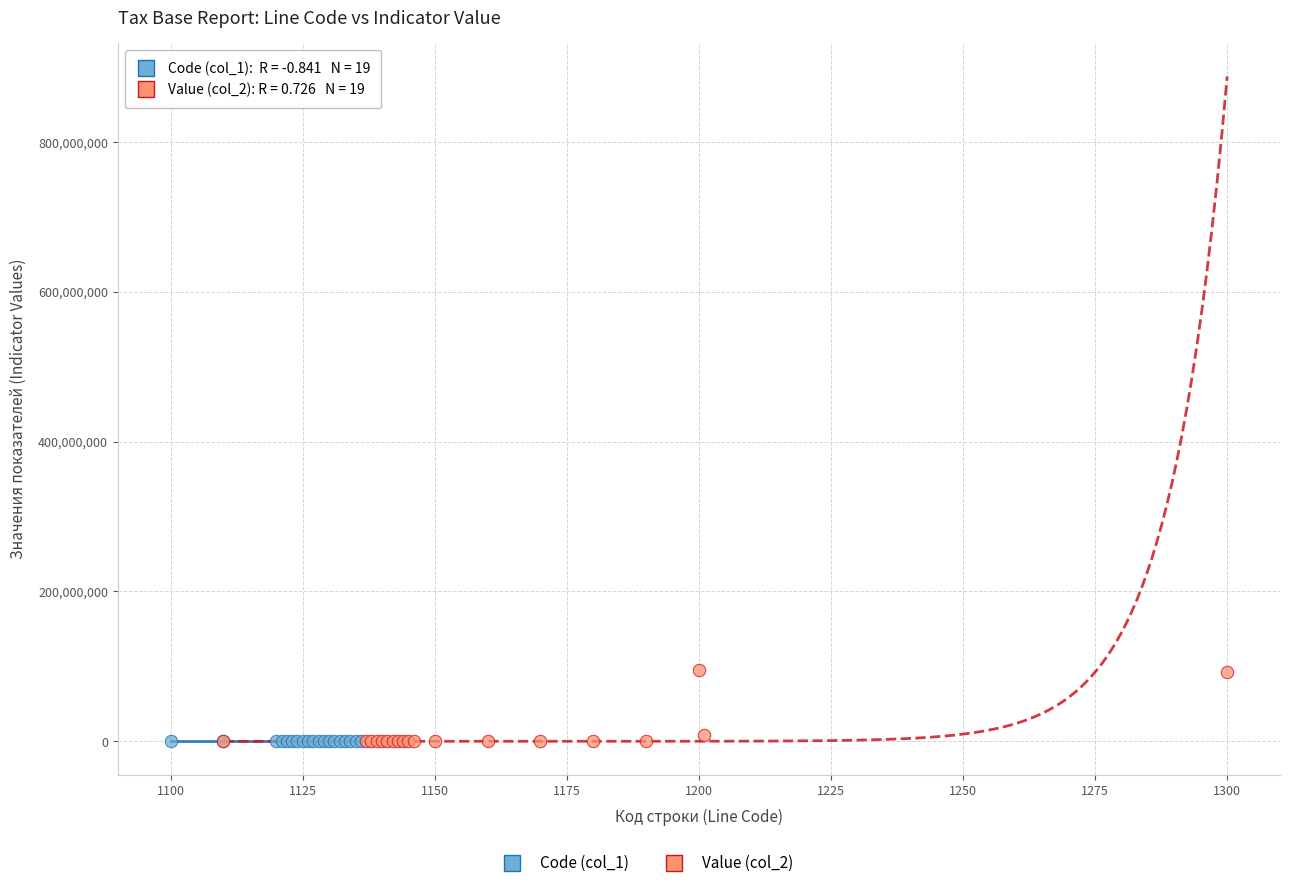

Which series contains the highest Y value?

Value (col_2)